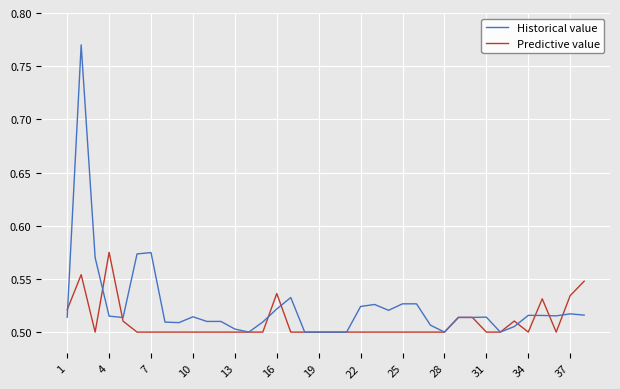

List the series in order of their peak value, highest first.

Historical value, Predictive value